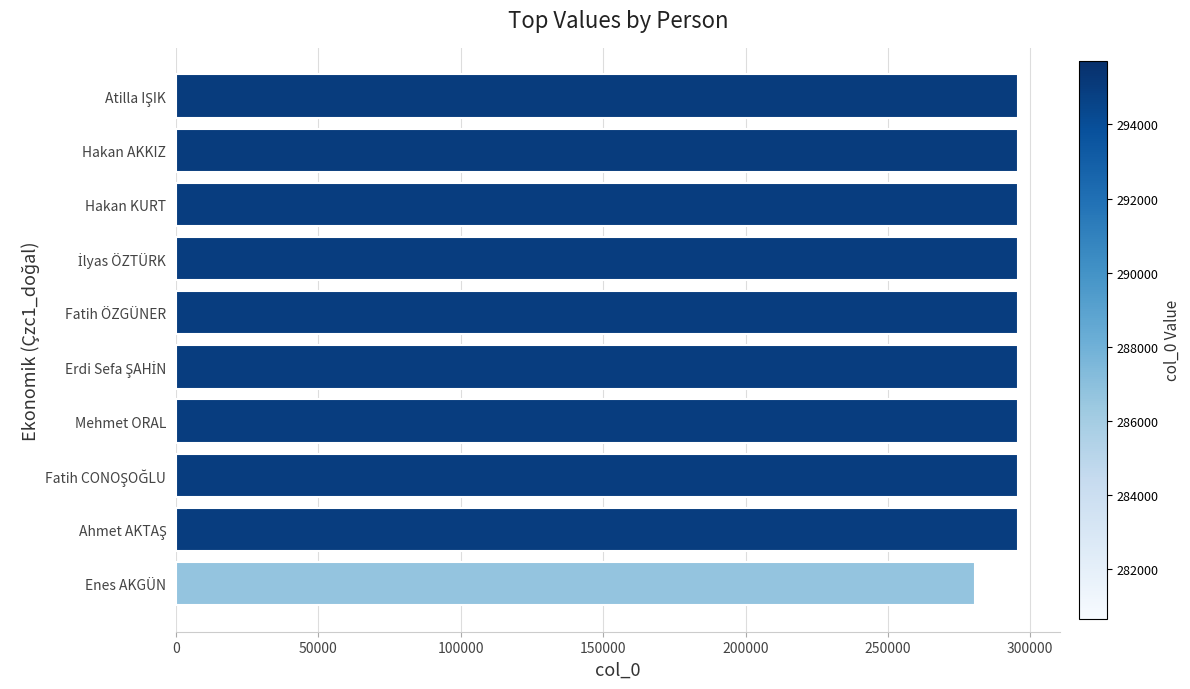

What is the sum of all values?

2941711